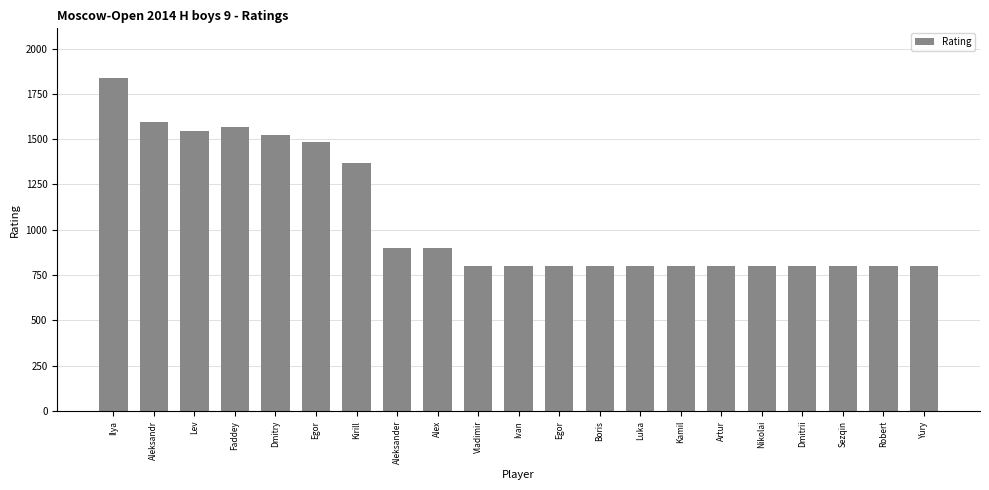

Reading left to right, list all the values displayed in this chart.

1836	1597	1543	1565	1522	1485	1367	900	900	800	800	800	800	800	800	800	800	800	800	800	800